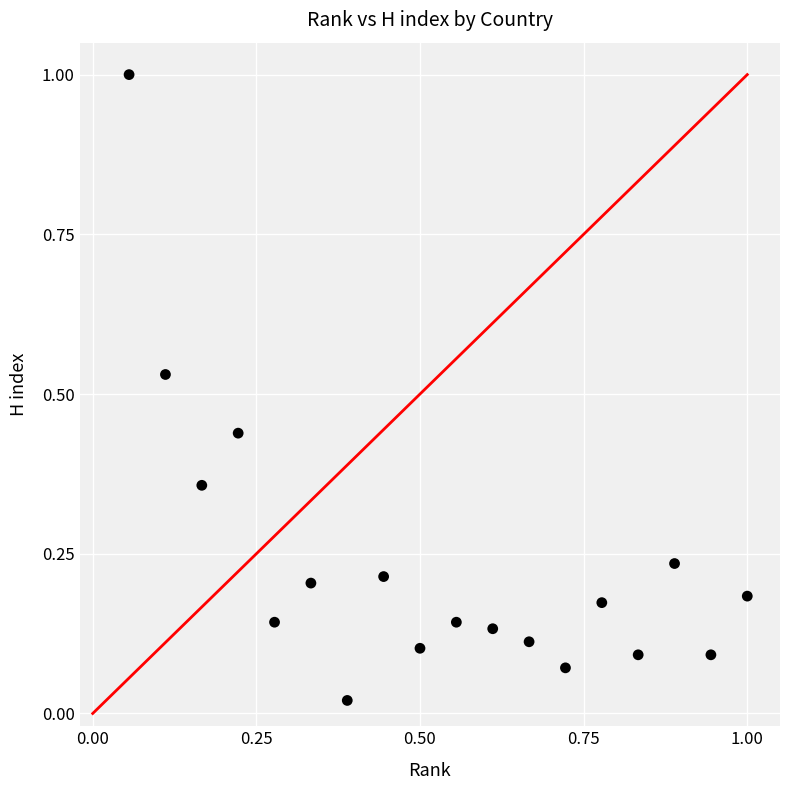

What is the range of X values (max minus min)?

0.9